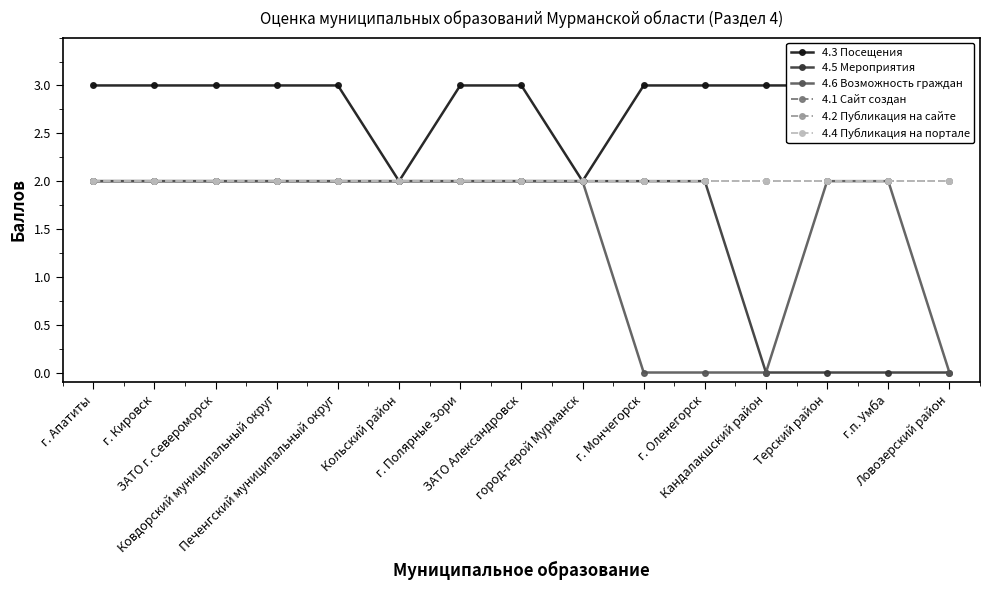

Reading right to left, what are all the values shown in this chart?

4.3 Посещения: Ловозерский район=3	г.п. Умба=3	Терский район=3	Кандалакшский район=3	г. Оленегорск=3	г. Мончегорск=3	город-герой Мурманск=2	ЗАТО Александровск=3	г. Полярные Зори=3	Кольский район=2	Печенгский муниципальный округ=3	Ковдорский муниципальный округ=3	ЗАТО г. Североморск=3	г. Кировск=3	г. Апатиты=3
4.5 Мероприятия: Ловозерский район=0	г.п. Умба=0	Терский район=0	Кандалакшский район=0	г. Оленегорск=2	г. Мончегорск=2	город-герой Мурманск=2	ЗАТО Александровск=2	г. Полярные Зори=2	Кольский район=2	Печенгский муниципальный округ=2	Ковдорский муниципальный округ=2	ЗАТО г. Североморск=2	г. Кировск=2	г. Апатиты=2
4.6 Возможность граждан: Ловозерский район=0	г.п. Умба=2	Терский район=2	Кандалакшский район=0	г. Оленегорск=0	г. Мончегорск=0	город-герой Мурманск=2	ЗАТО Александровск=2	г. Полярные Зори=2	Кольский район=2	Печенгский муниципальный округ=2	Ковдорский муниципальный округ=2	ЗАТО г. Североморск=2	г. Кировск=2	г. Апатиты=2
4.1 Сайт создан: Ловозерский район=2	г.п. Умба=2	Терский район=2	Кандалакшский район=2	г. Оленегорск=2	г. Мончегорск=2	город-герой Мурманск=2	ЗАТО Александровск=2	г. Полярные Зори=2	Кольский район=2	Печенгский муниципальный округ=2	Ковдорский муниципальный округ=2	ЗАТО г. Североморск=2	г. Кировск=2	г. Апатиты=2
4.2 Публикация на сайте: Ловозерский район=2	г.п. Умба=2	Терский район=2	Кандалакшский район=2	г. Оленегорск=2	г. Мончегорск=2	город-герой Мурманск=2	ЗАТО Александровск=2	г. Полярные Зори=2	Кольский район=2	Печенгский муниципальный округ=2	Ковдорский муниципальный округ=2	ЗАТО г. Североморск=2	г. Кировск=2	г. Апатиты=2
4.4 Публикация на портале: Ловозерский район=2	г.п. Умба=2	Терский район=2	Кандалакшский район=2	г. Оленегорск=2	г. Мончегорск=2	город-герой Мурманск=2	ЗАТО Александровск=2	г. Полярные Зори=2	Кольский район=2	Печенгский муниципальный округ=2	Ковдорский муниципальный округ=2	ЗАТО г. Североморск=2	г. Кировск=2	г. Апатиты=2